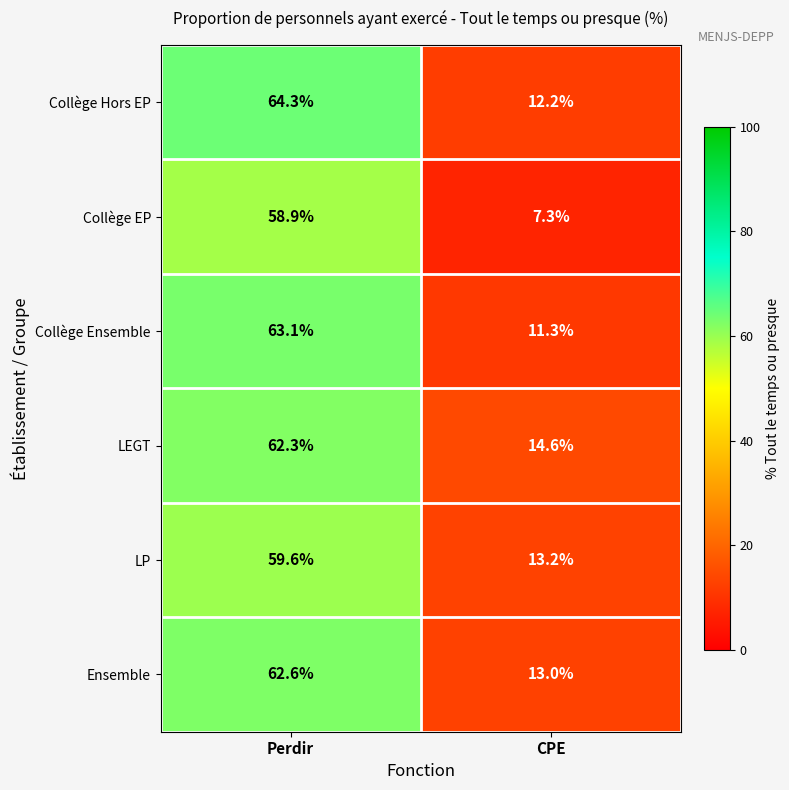

Rank the series by their maximum value, from highest to lowest.

Collège Hors EP, Collège Ensemble, Ensemble, LEGT, LP, Collège EP